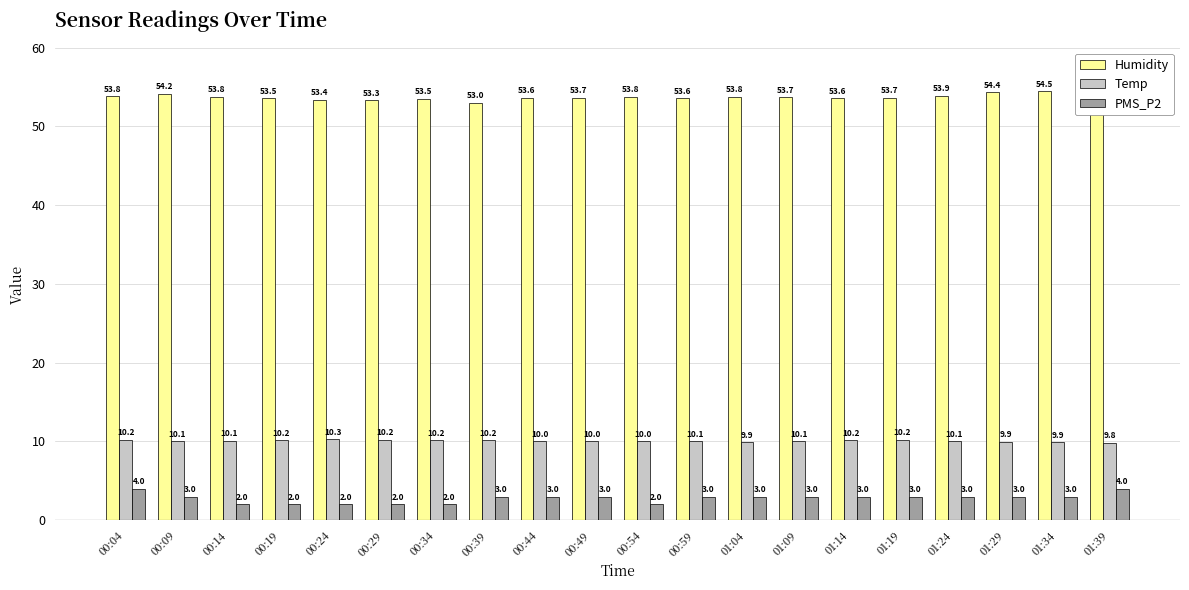

At which category does the chart reach its minimum across all series?

00:14